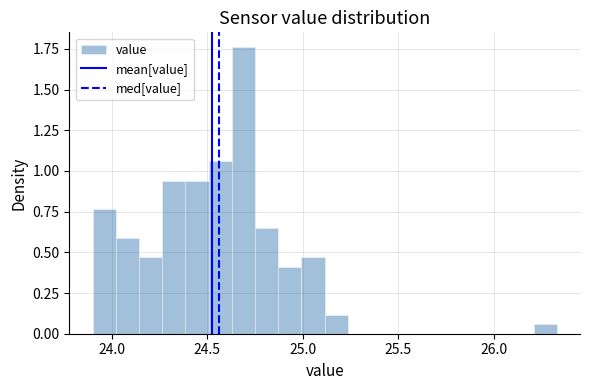

Around what value on the x-axis is the tallest bar? Give the approximate position of its centre, as read against the axis.

24.70